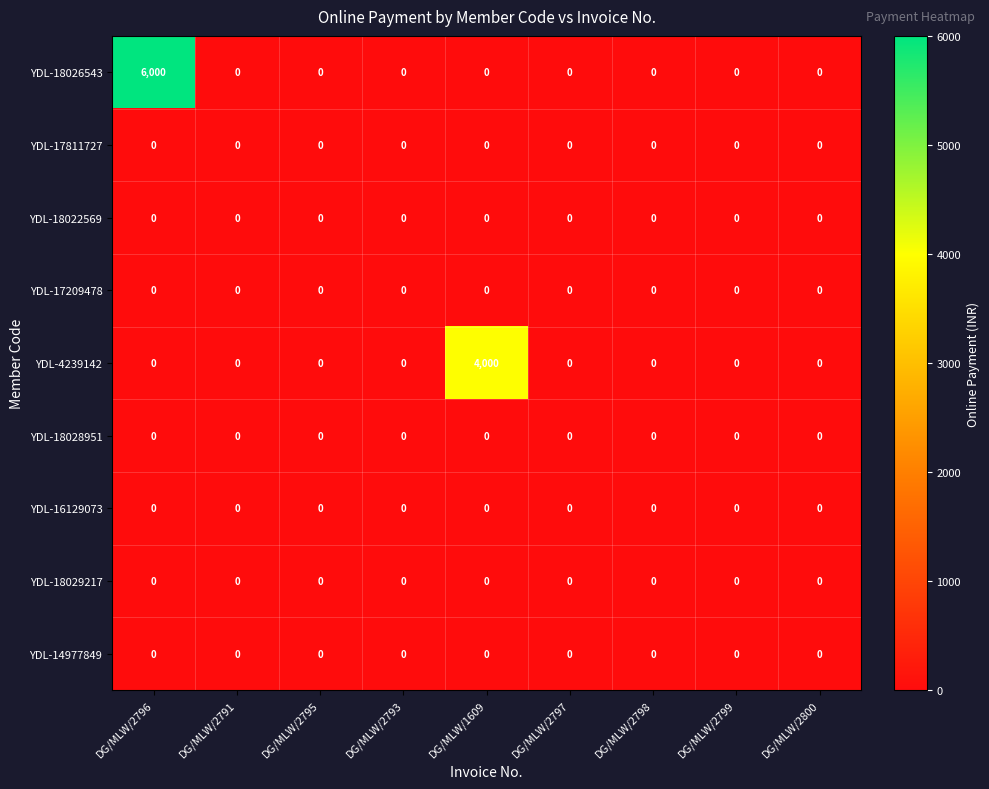

True or false: YDL-4239142 has a value of 0 at DG/MLW/2796.

True